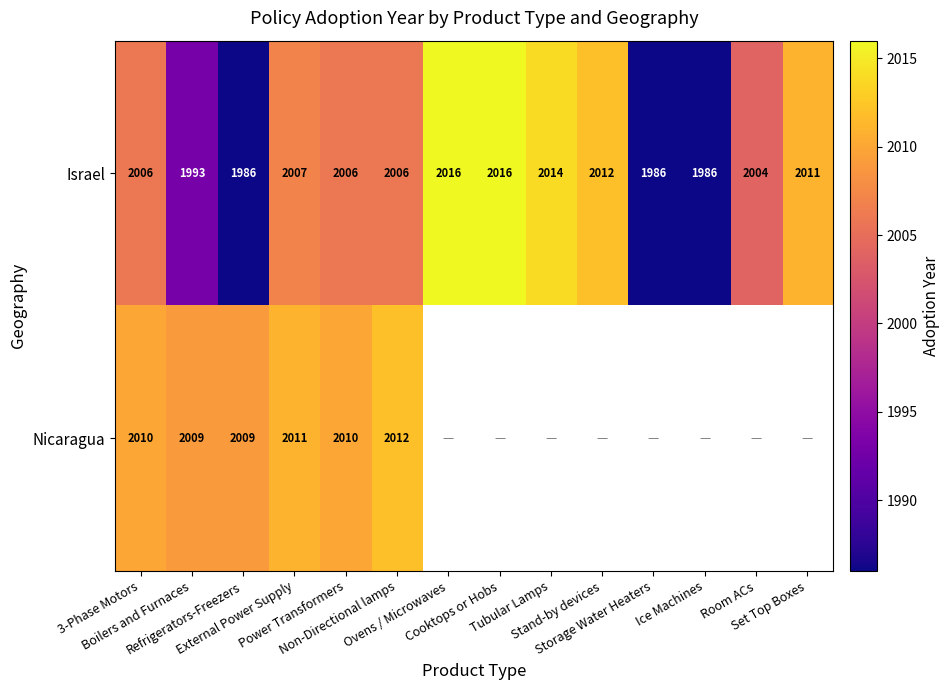

What is the maximum value for Israel?

2016